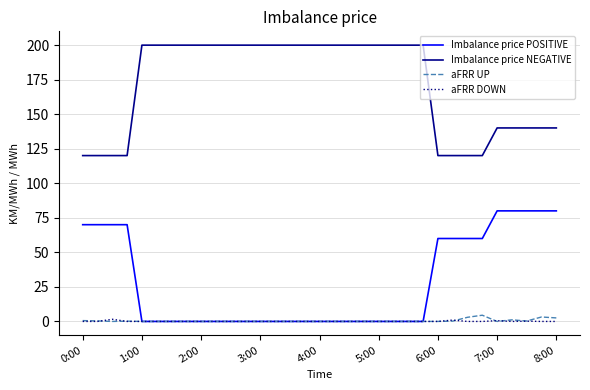

True or false: Imbalance price POSITIVE and Imbalance price NEGATIVE intersect in this chart.

False